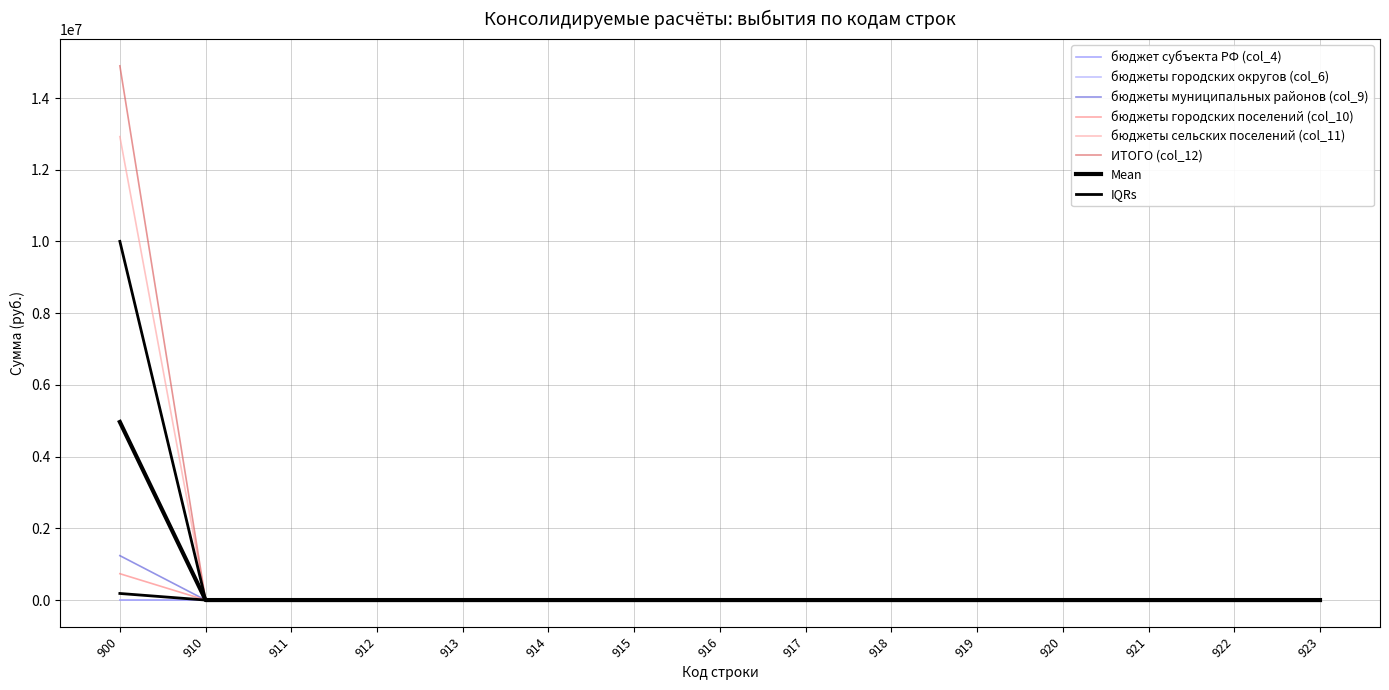

True or false: бюджеты городских поселений (col_10) has a value of -3559170.1 at 919.

False